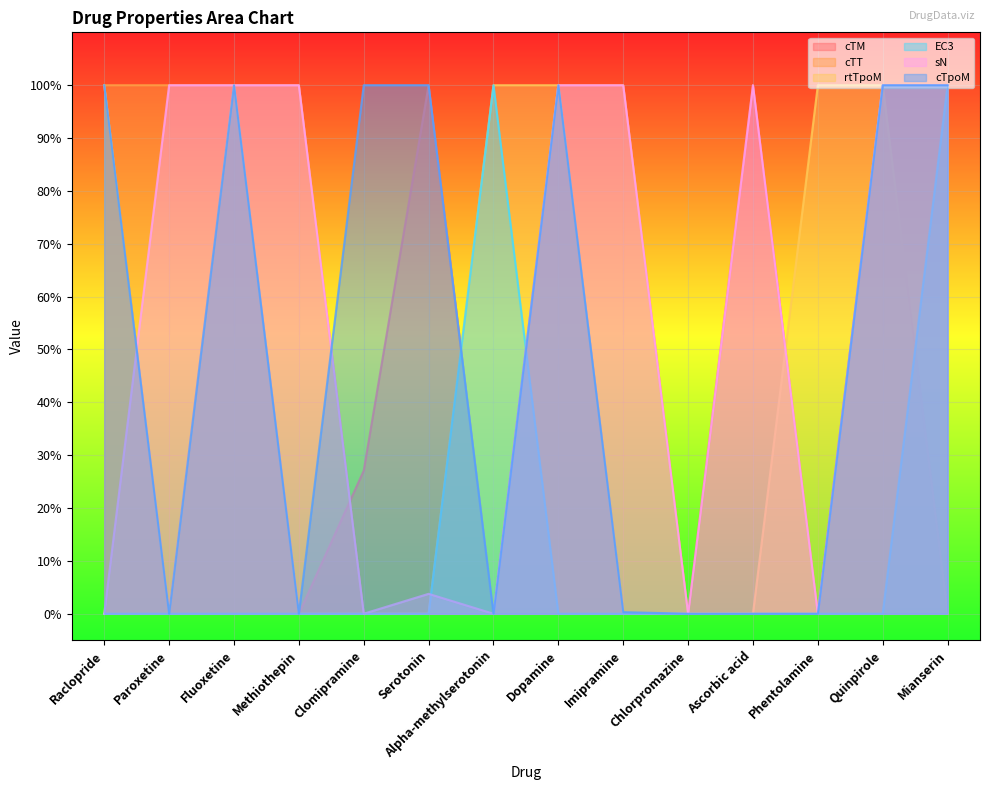

Reading right to left, transcribe all the data shown in this chart.

cTM: 1.0	1.0	0.0	1.0	0.0	0.0	1.0	0.0	1.0	0.3	0.0	1.0	0.0	1.0
cTT: 0.0	1.0	0.0	0.0	0.0	1.0	1.0	0.0	0.0	0.0	1.0	1.0	1.0	1.0
rtTpoM: 1.0	1.0	1.0	0.0	0.0	0.0	1.0	1.0	0.0	0.0	0.0	1.0	0.0	1.0
EC3: 1.0	0.0	0.0	0.0	0.0	0.0	0.0	1.0	0.0	0.0	0.0	0.0	0.0	0.0
sN: 1.0	1.0	0.0	1.0	0.0	1.0	1.0	0.0	0.0	0.0	1.0	1.0	1.0	0.0
cTpoM: 1.0	1.0	0.0	0.0	0.0	0.0	1.0	0.0	1.0	1.0	0.0	1.0	0.0	1.0